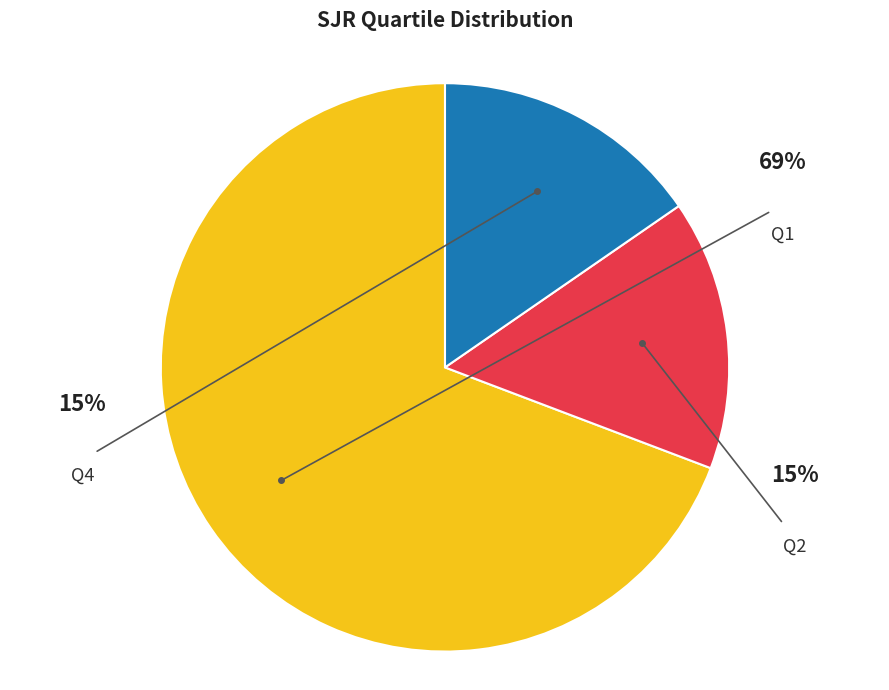

Rank the categories by value from lowest to highest.

Q2, Q4, Q1